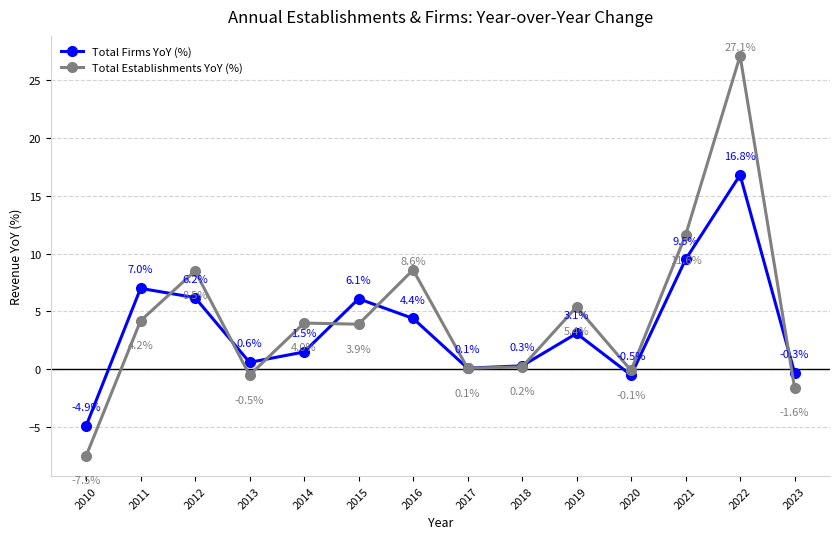

Where do Total Firms YoY (%) and Total Establishments YoY (%) first cross each other?

2011 and 2012